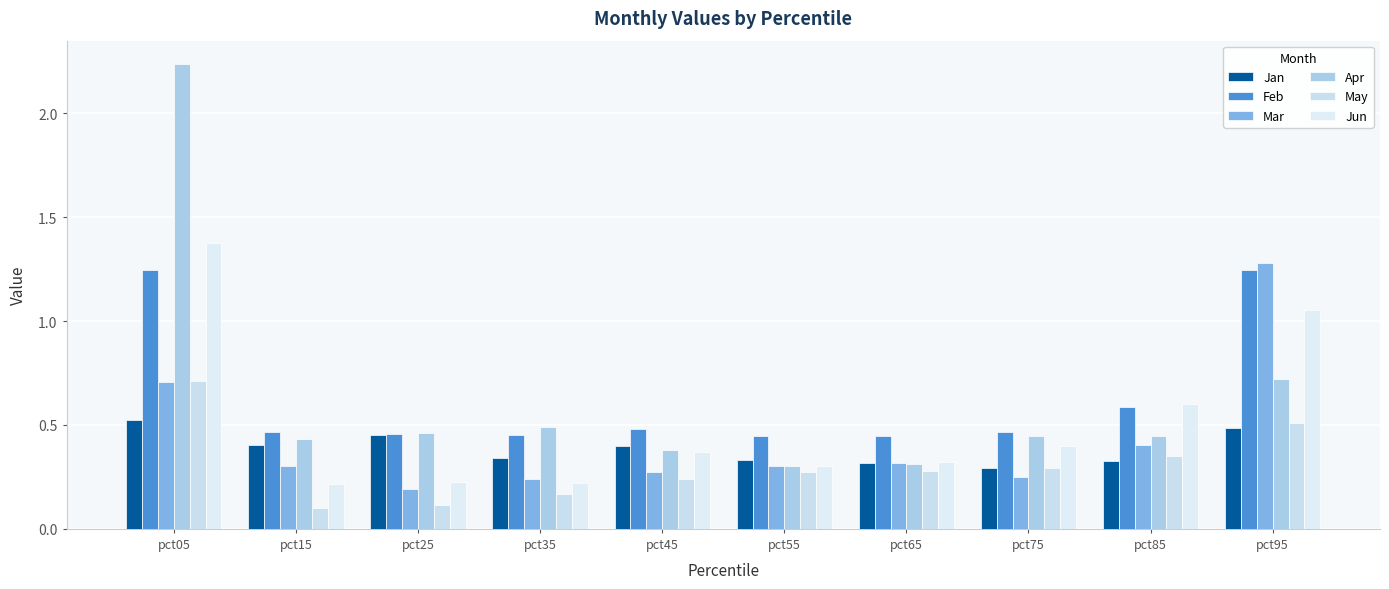

Between pct15 and pct75, which series saw the biggest shift?

May